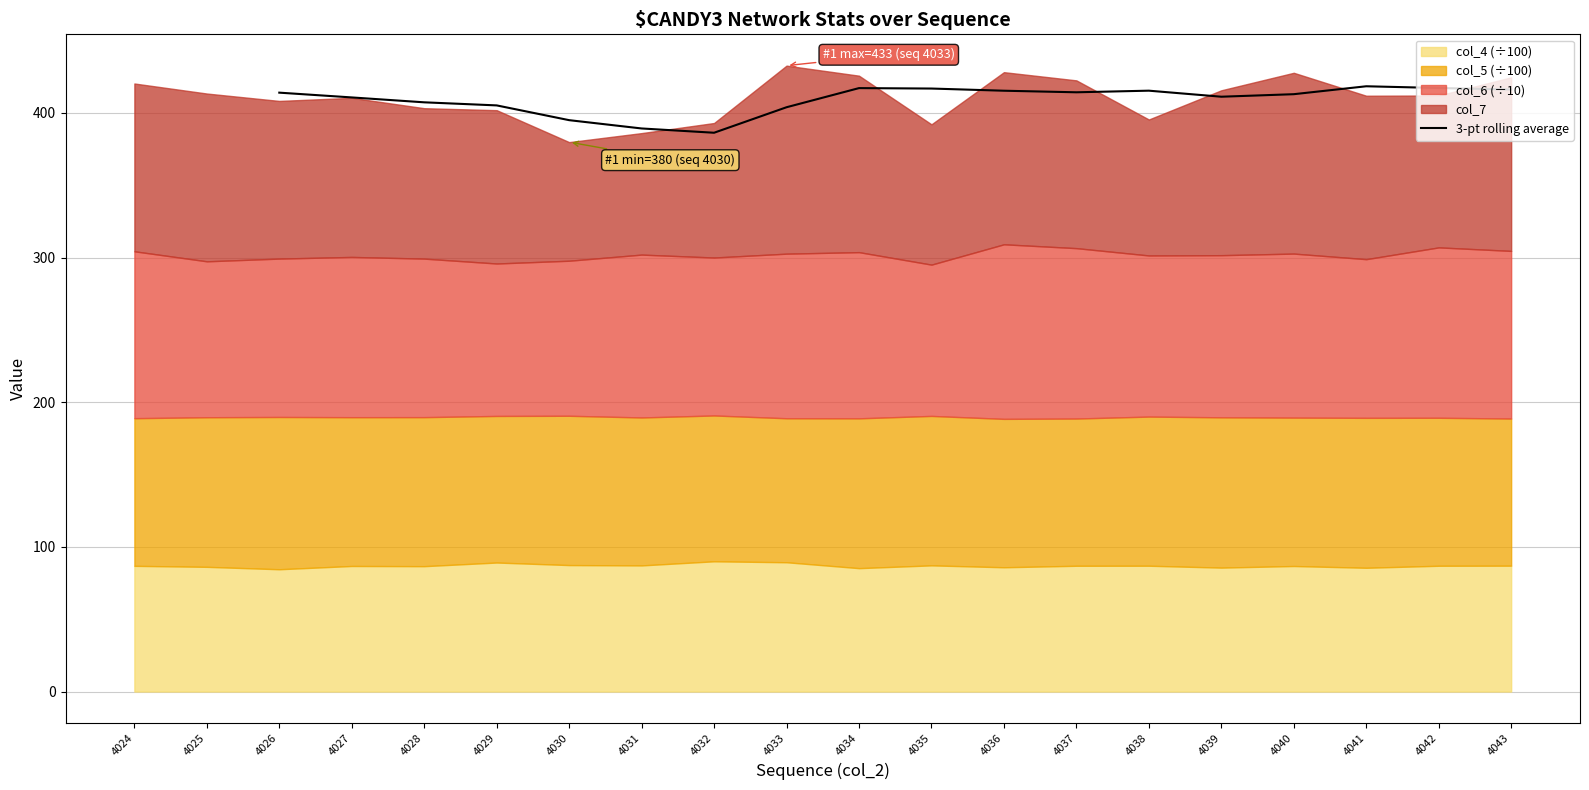

The 3-pt rolling average series shows 407.4 at 4028. True or false?

True